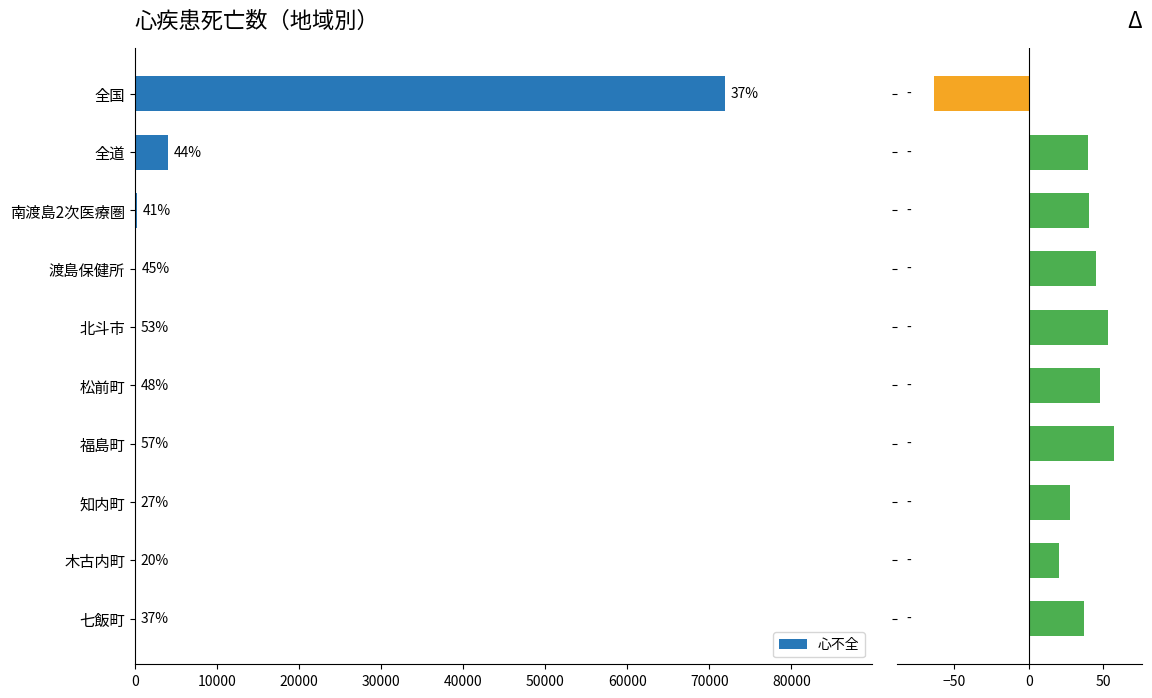

True or false: Δ has a value of 65.7 at 松前町.

False